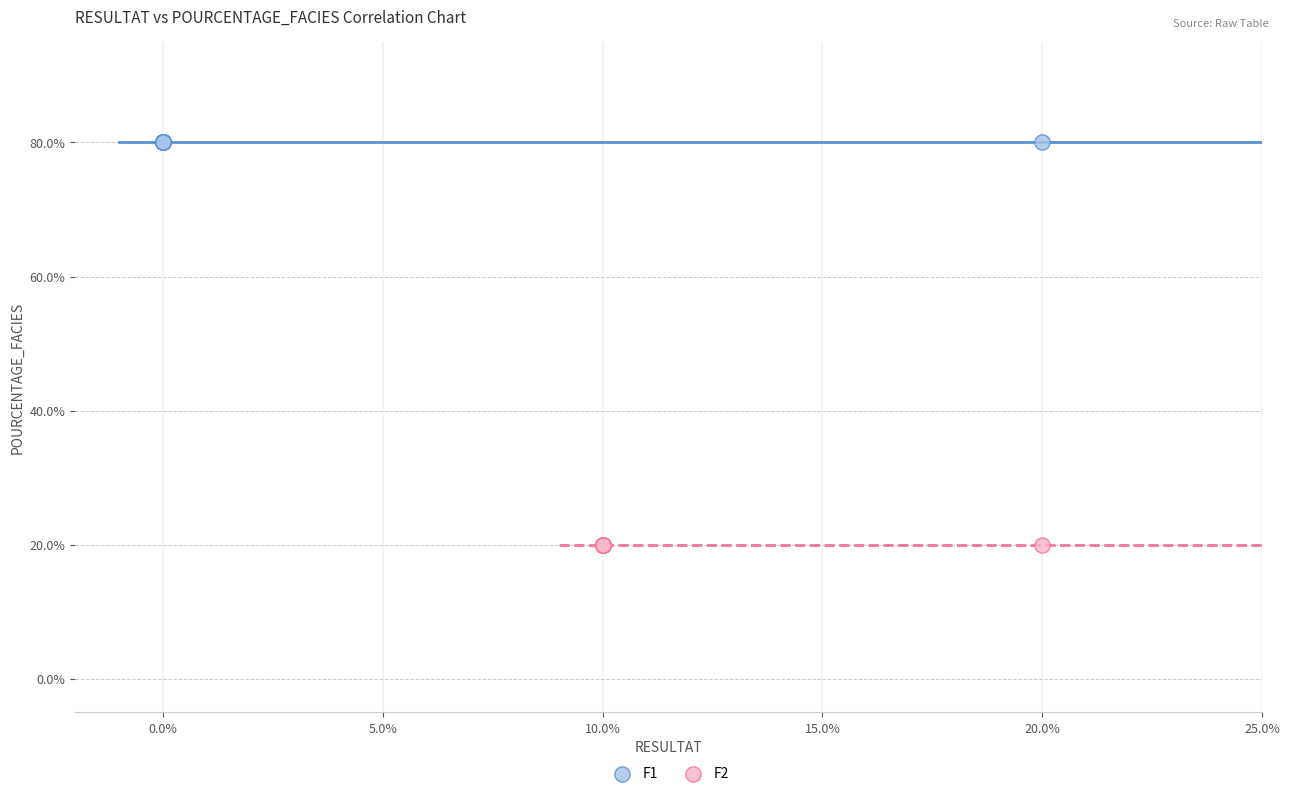

Which series reaches the minimum Y coordinate?

F2